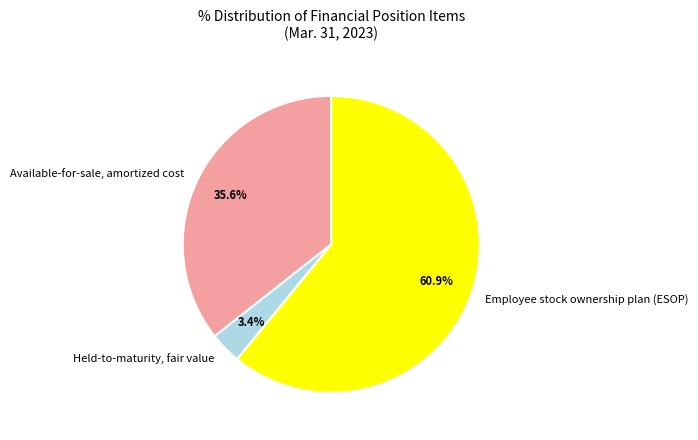

Approximately how many times larger is the value at Available-for-sale, amortized cost compared to Employee stock ownership plan (ESOP)?

0.6